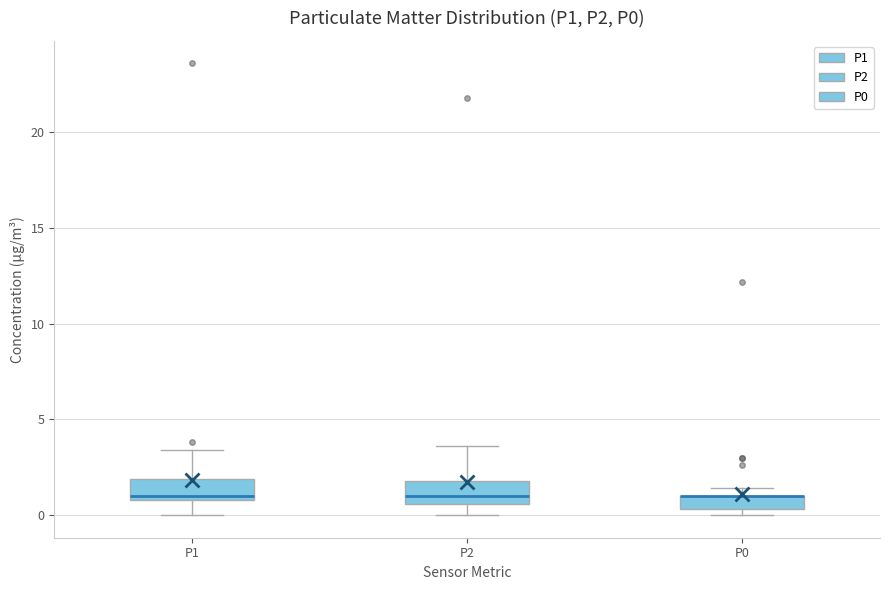

Where does the median line of the box for P2 sit on the y-axis? The values are not printed on the chart, so give them approximately, as read against the axis.

1.0